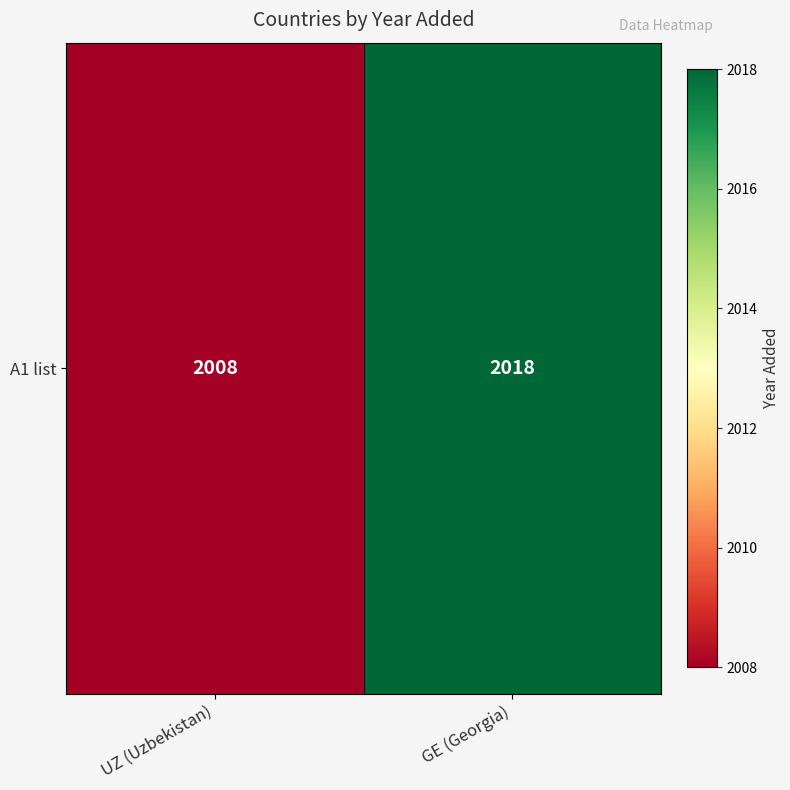

The value at UZ (Uzbekistan) is 3362. True or false?

False